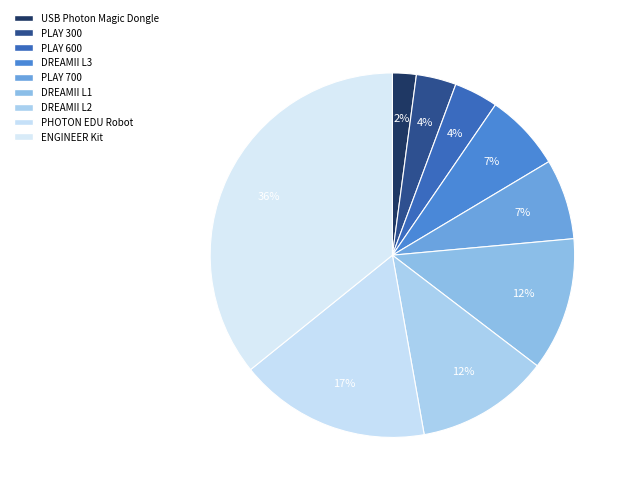

How many slices are in this pie chart?

9